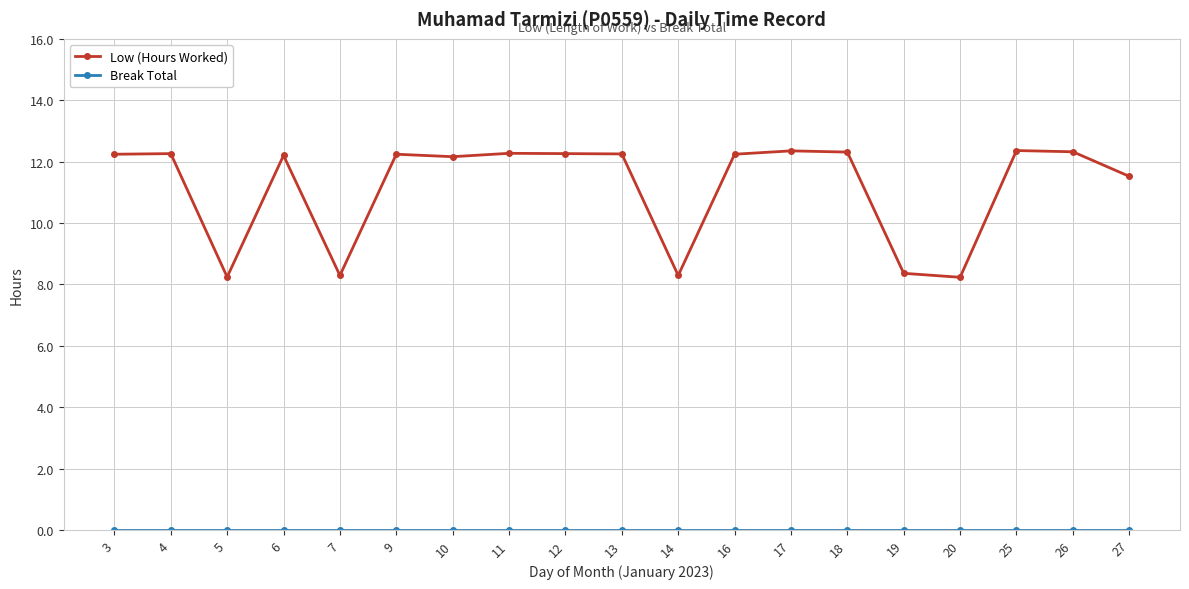

Which series has the widest spread of values?

Low (Hours Worked)